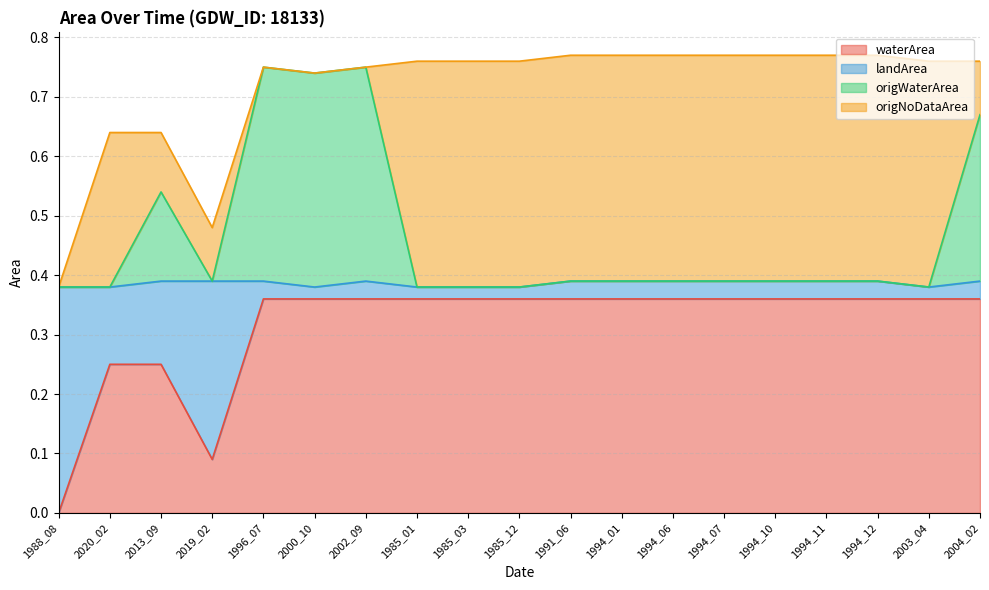

True or false: landArea has more than 2 points higher than both neighbors.

False